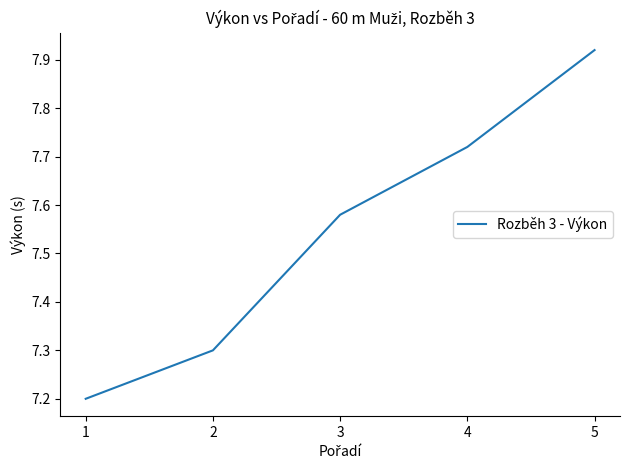

The value at 1 is 7.2. True or false?

True